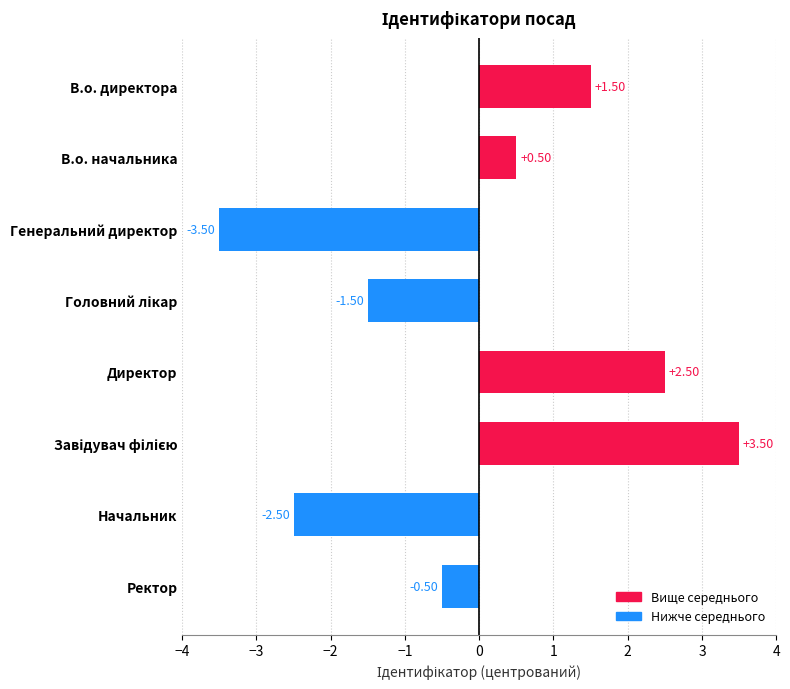

What is the greatest value displayed?

3.5